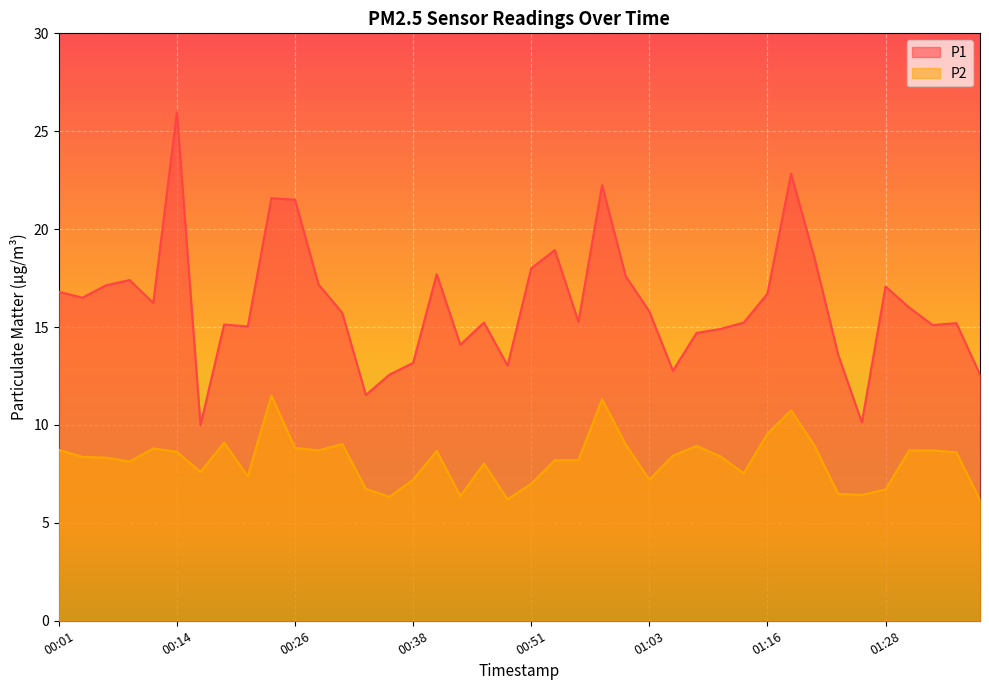

What is the highest value of the P1 series?

26.0